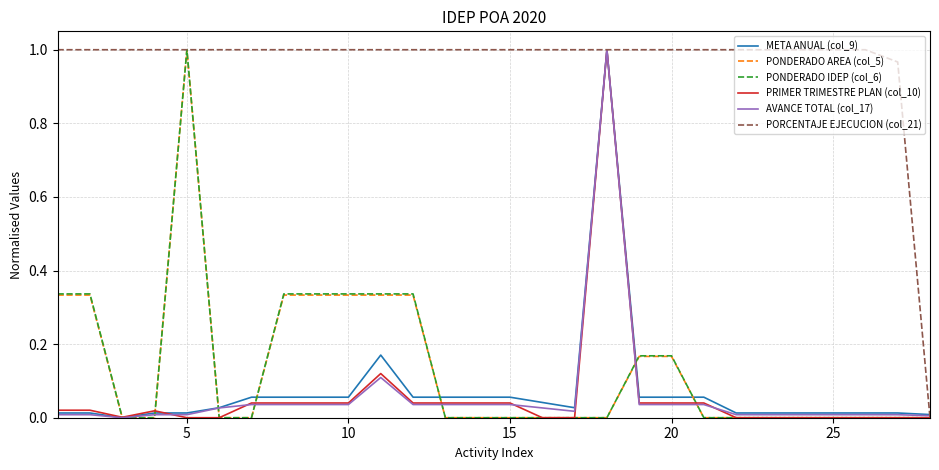

At how many categories does at least one series exceed 0?

28